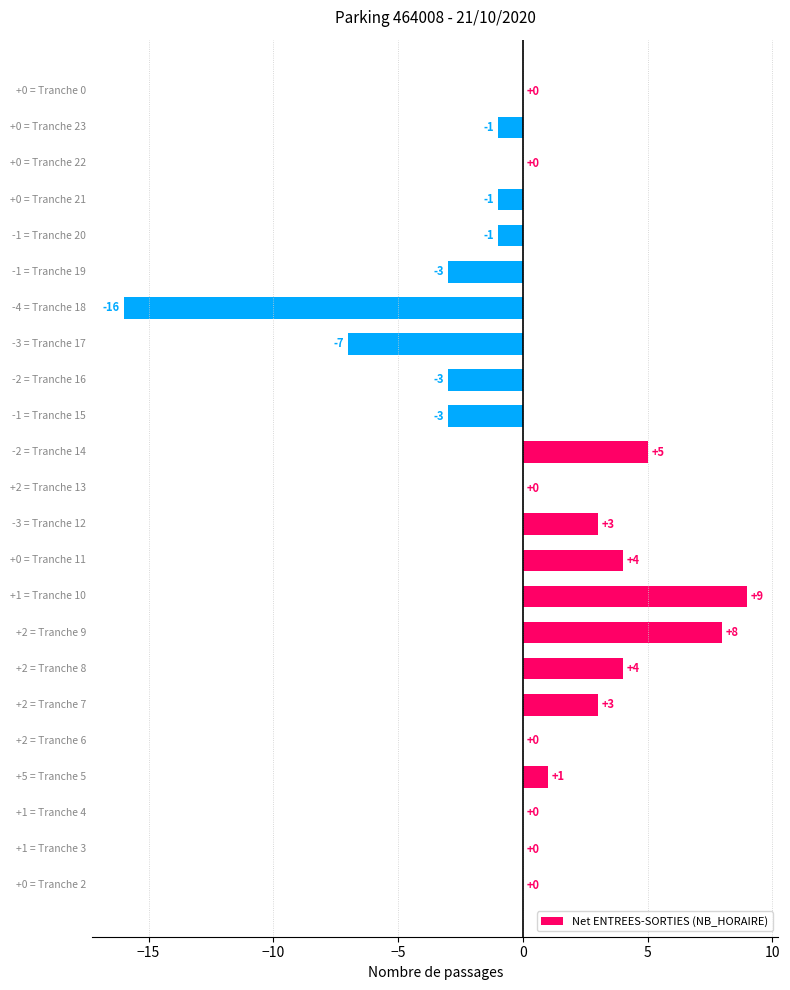

Are the bars horizontal?

Yes